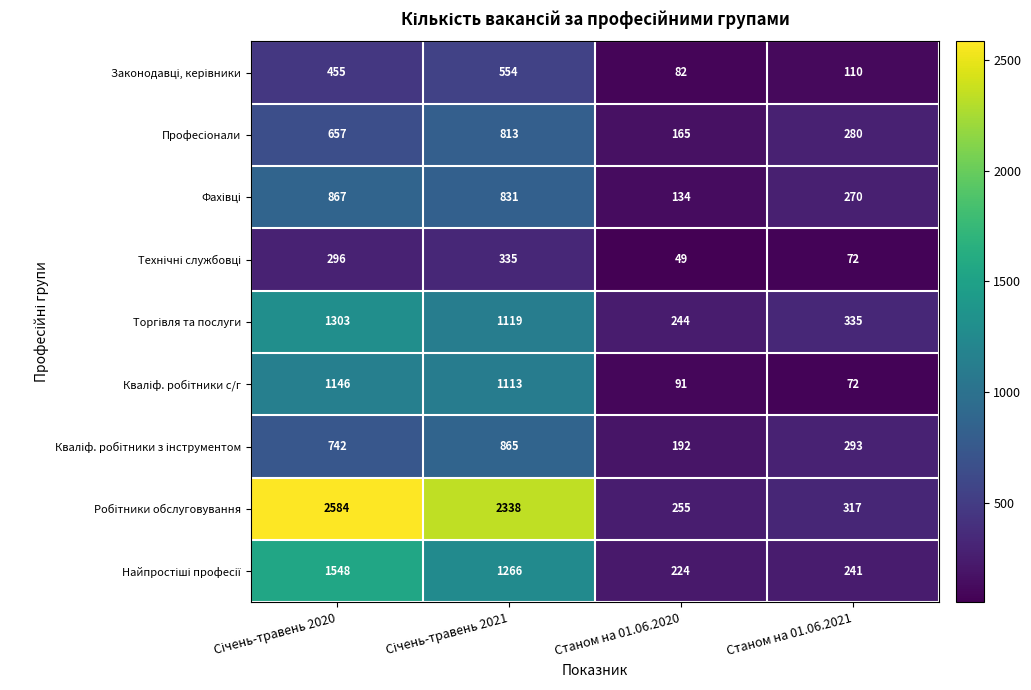

What is the difference between the highest and lowest values at Станом на 01.06.2021?

263